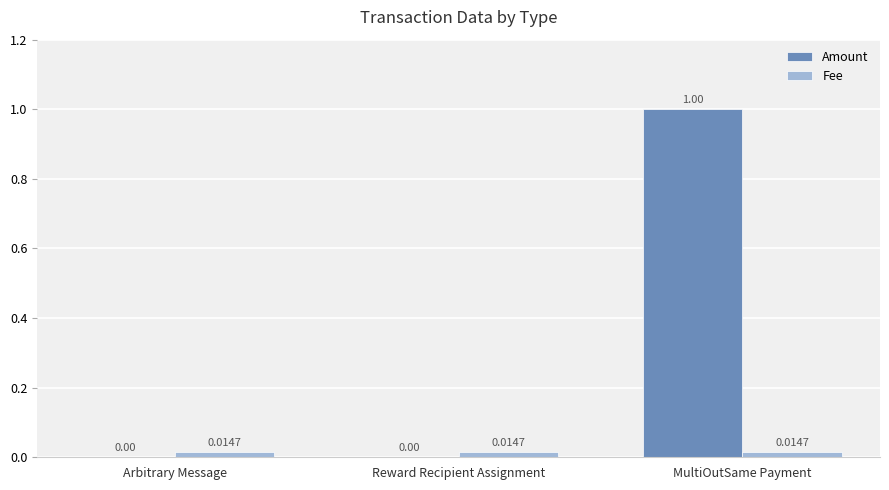

Which series has the largest total across all categories?

Amount